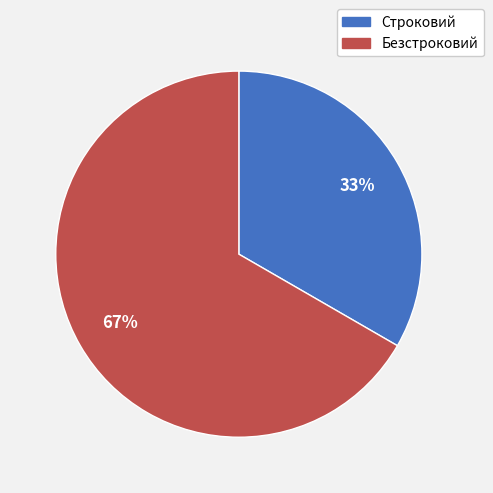

What is the majority slice?

Безстроковий